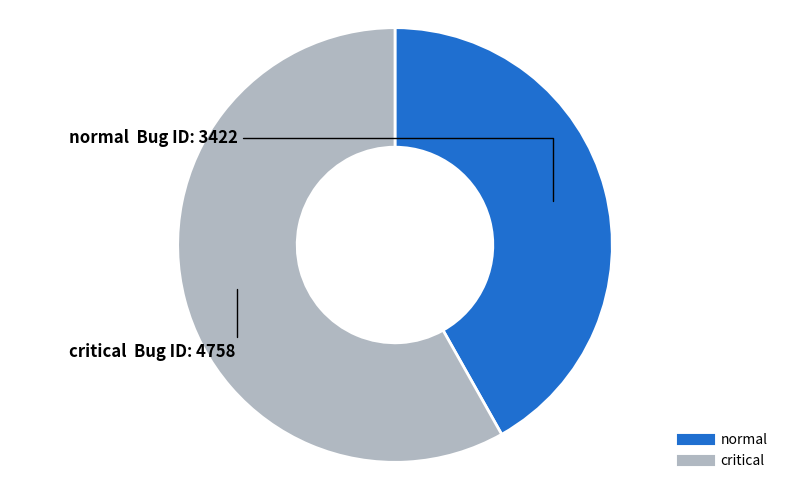

Approximately how many times larger is the value at critical compared to normal?

1.4